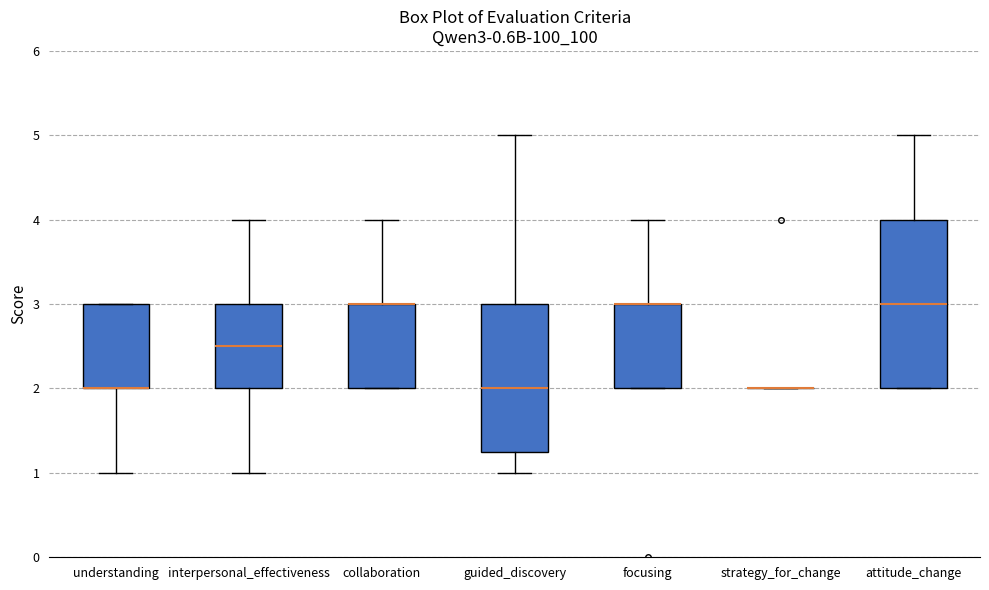

Reading left to right, read every box against the y-axis: the position of its median line, the range the box covers, and the ends of its whiskers. The values are not printed on the chart, so give them approximately, as read against the axis.

understanding: median 2.0 (drawn on the box's lower edge), box 2.0 to 3.0, whiskers 1.0 to 3.0
interpersonal_effectiveness: median 2.5, box 2.0 to 3.0, whiskers 1.0 to 4.0
collaboration: median 3.0 (drawn on the box's upper edge), box 2.0 to 3.0, whiskers 2.0 to 4.0
guided_discovery: median 2.0, box 1.3 to 3.0, whiskers 1.0 to 5.0
focusing: median 3.0 (drawn on the box's upper edge), box 2.0 to 3.0, whiskers 2.0 to 4.0
strategy_for_change: box collapsed to a line at 2.0, whiskers 2.0 to 2.0
attitude_change: median 3.0, box 2.0 to 4.0, whiskers 2.0 to 5.0